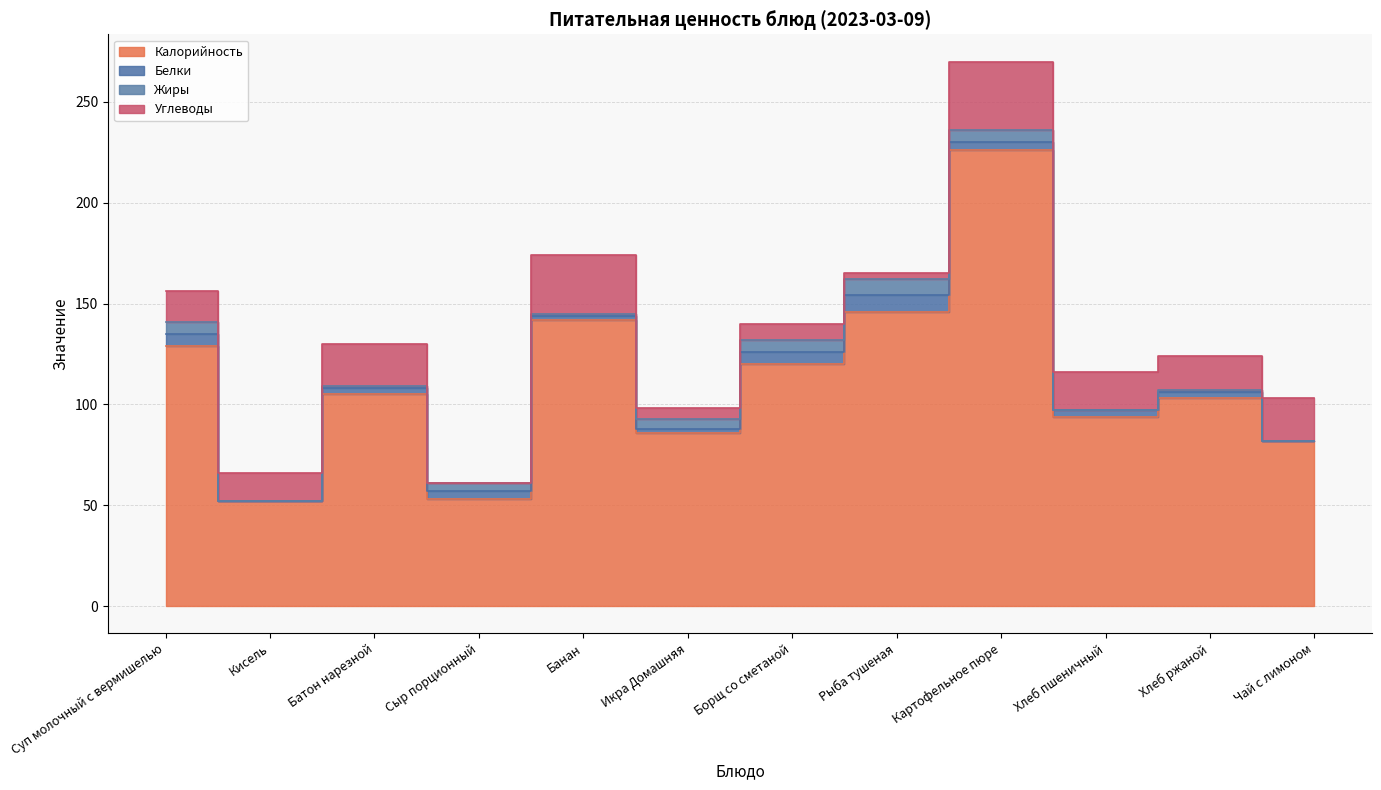

Is it true that Углеводы equals 5 at Рыба тушеная?

False